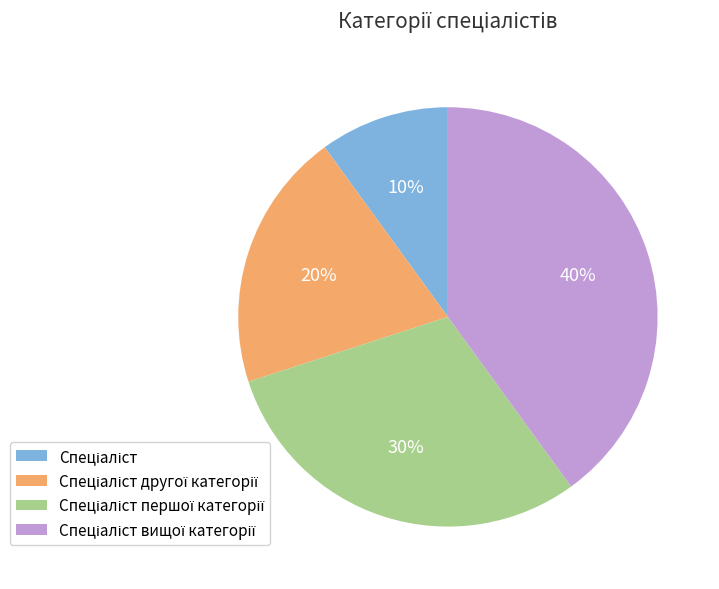

Does any single category account for the majority?

No